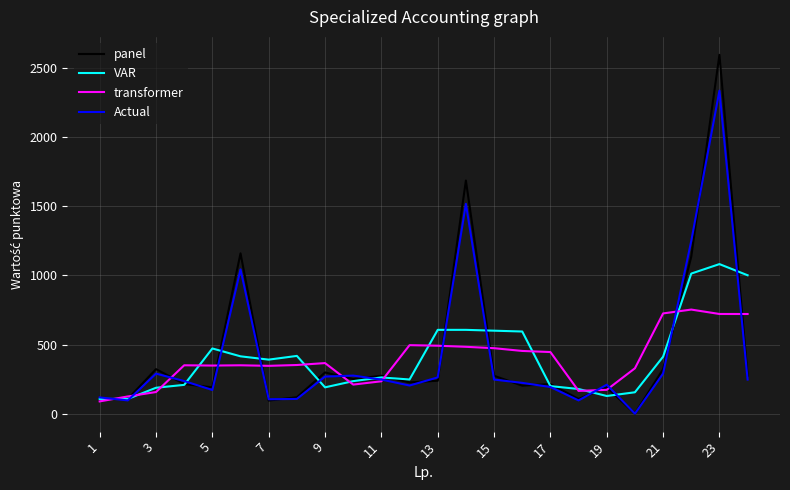

Which series has the largest total across all categories?

panel